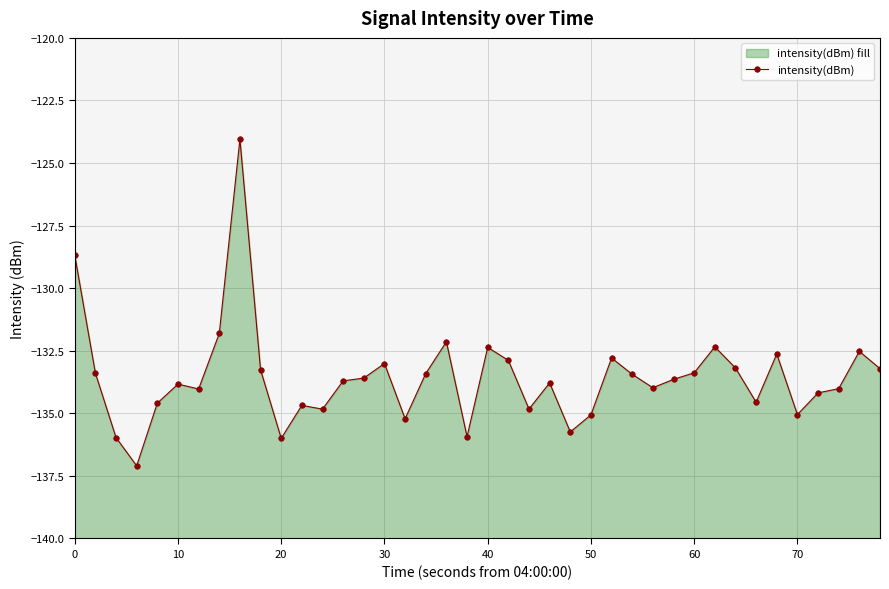

How many points are lower than both their immediate neighbors (excluding endpoints)?

11